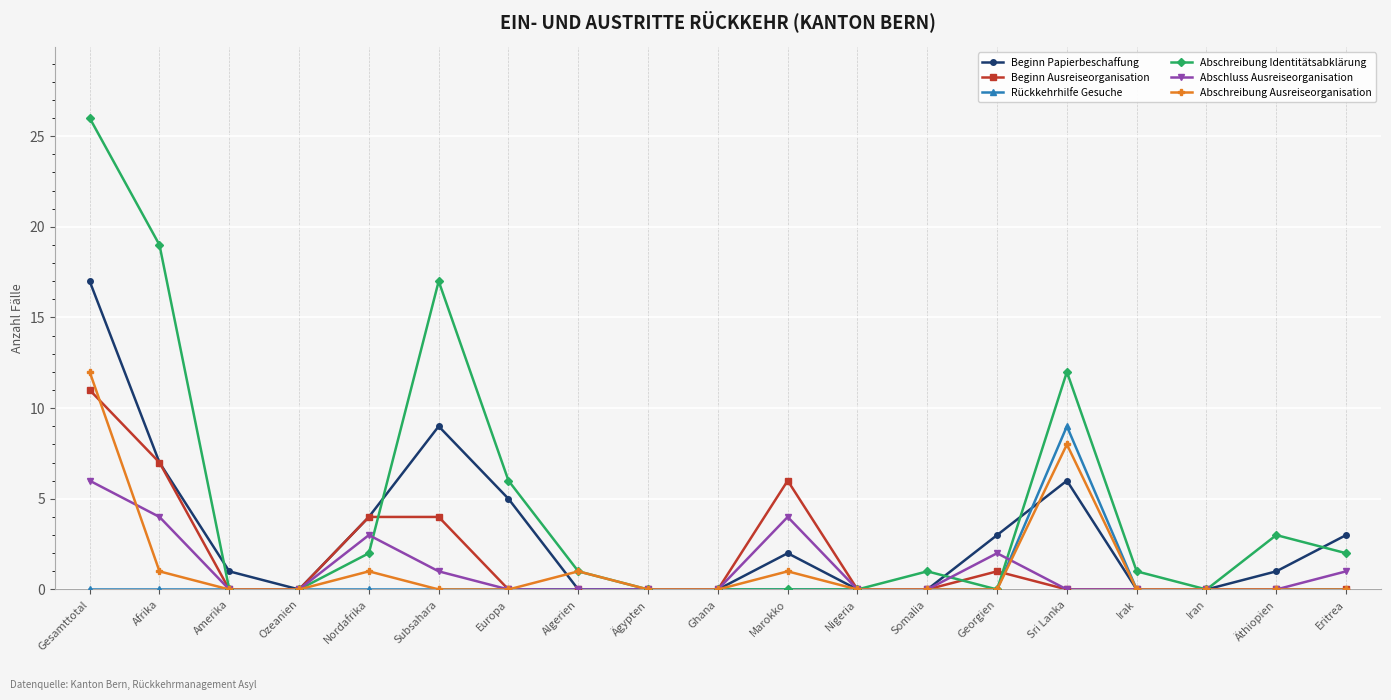

Reading right to left, what are all the values shown in this chart?

Beginn Papierbeschaffung: 3	1	0	0	6	3	0	0	2	0	0	0	5	9	4	0	1	7	17
Beginn Ausreiseorganisation: 0	0	0	0	0	1	0	0	6	0	0	0	0	4	4	0	0	7	11
Rückkehrhilfe Gesuche: 0	0	0	0	9	0	0	0	0	0	0	0	0	0	0	0	0	0	0
Abschreibung Identitätsabklärung: 2	3	0	1	12	0	1	0	0	0	0	1	6	17	2	0	0	19	26
Abschluss Ausreiseorganisation: 1	0	0	0	0	2	0	0	4	0	0	0	0	1	3	0	0	4	6
Abschreibung Ausreiseorganisation: 0	0	0	0	8	0	0	0	1	0	0	1	0	0	1	0	0	1	12